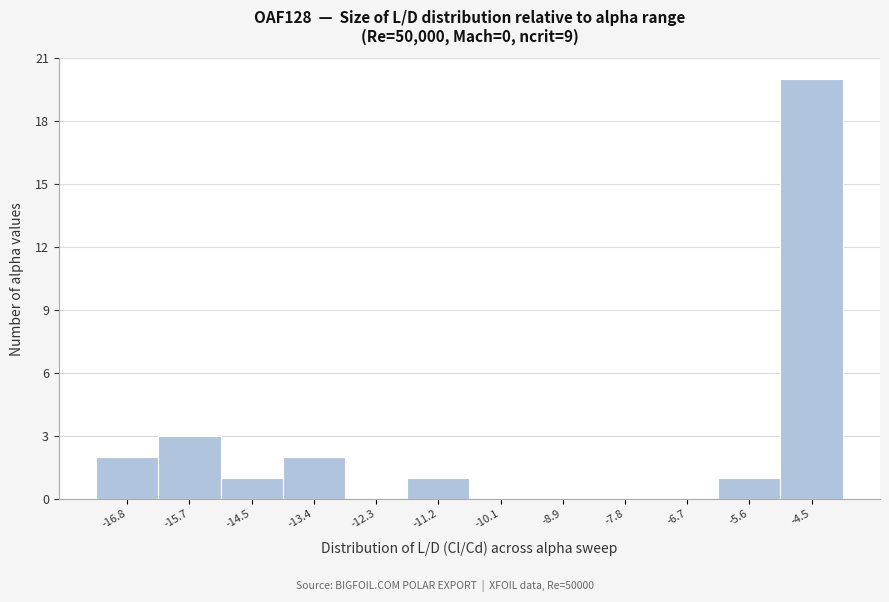

Reading right to left, list all the values displayed in this chart.

-4.5=20	-5.6=1	-6.7=0	-7.8=0	-8.9=0	-10.1=0	-11.2=1	-12.3=0	-13.4=2	-14.5=1	-15.7=3	-16.8=2